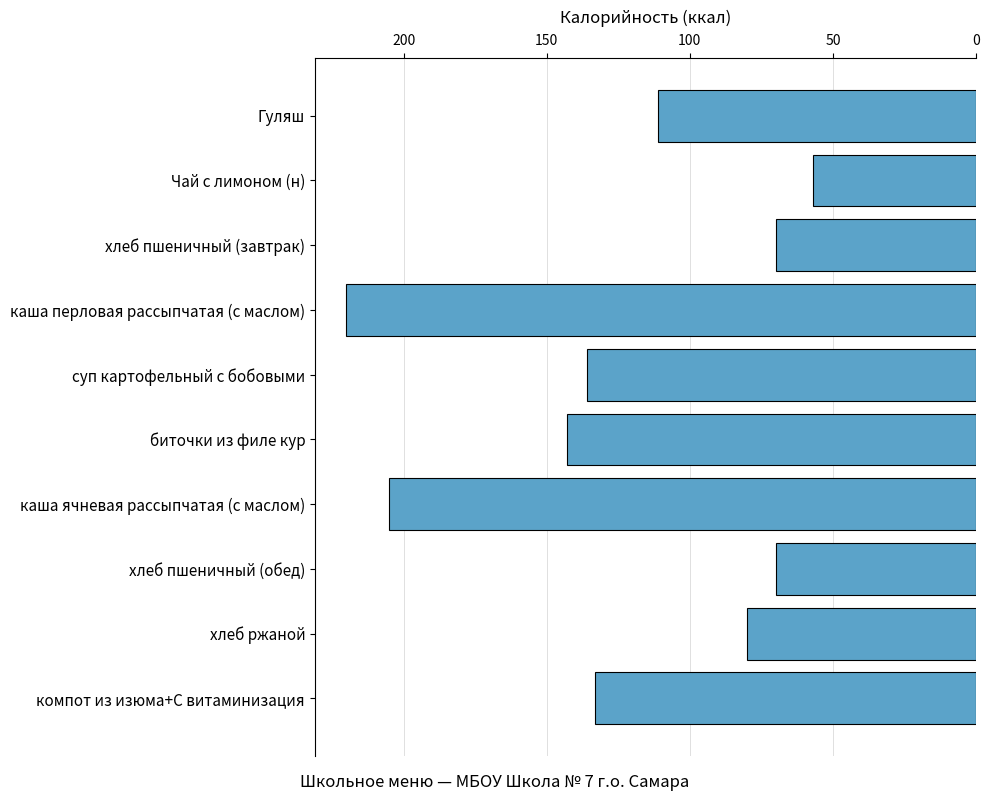

Which category has the lowest value across all series?

Чай с лимоном (н)